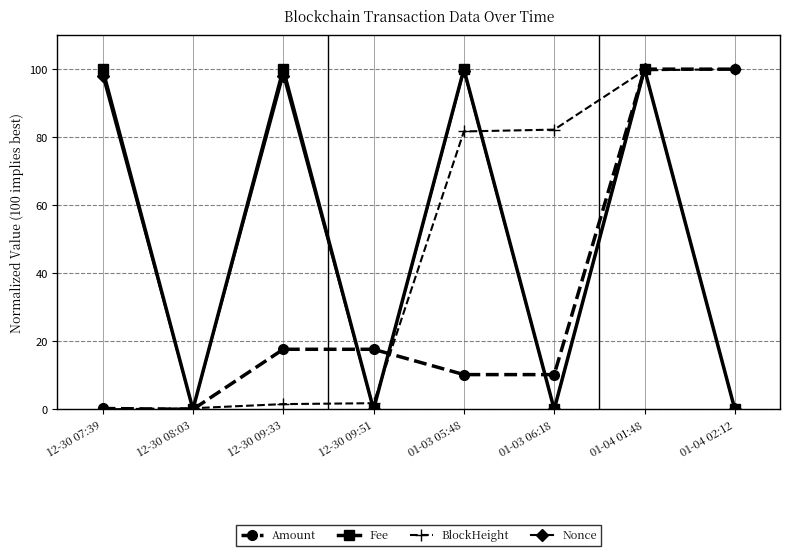

Where does the Amount series first go above 17?

12-30 09:33